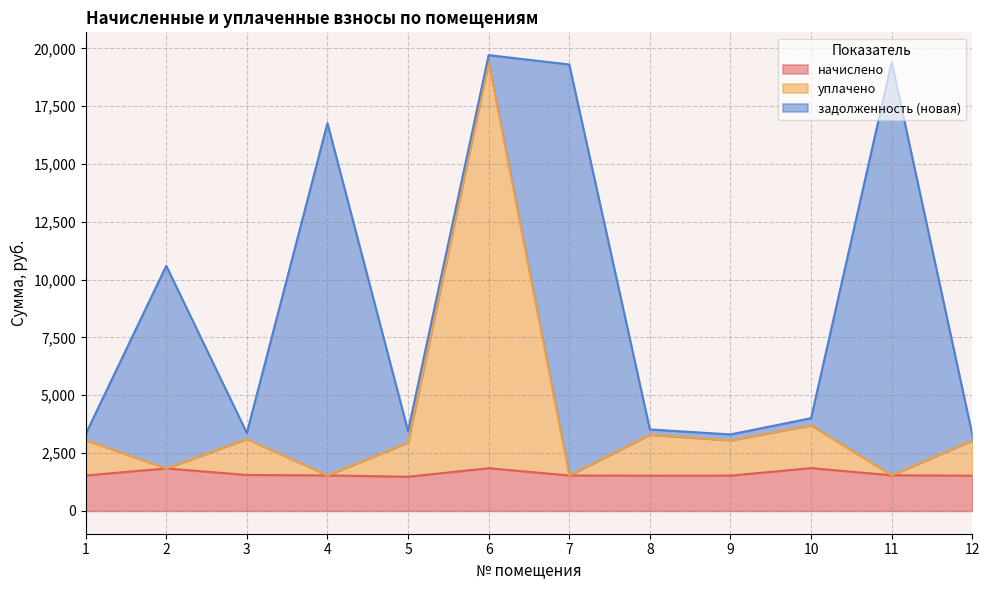

What is the minimum value for начислено?

1478.7